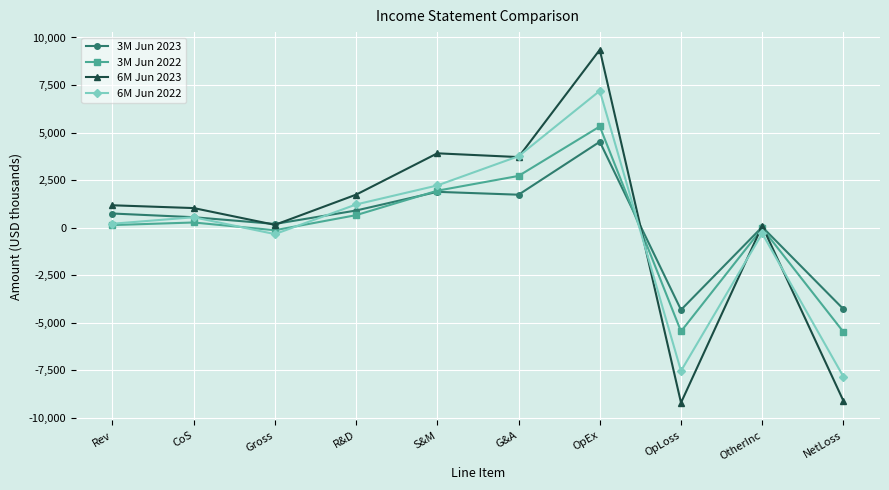

What is the minimum value shown in the chart?

-9208